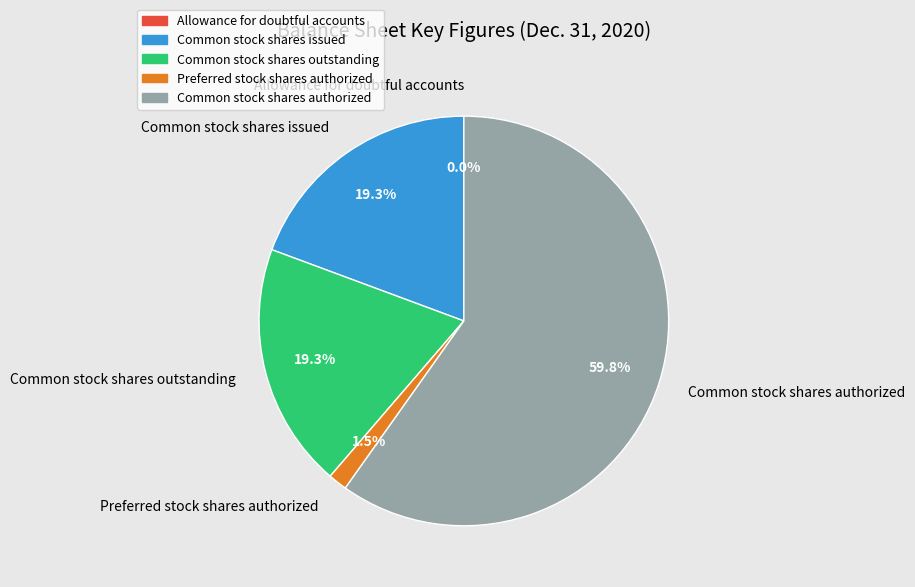

Which slice is the largest?

Common stock shares authorized